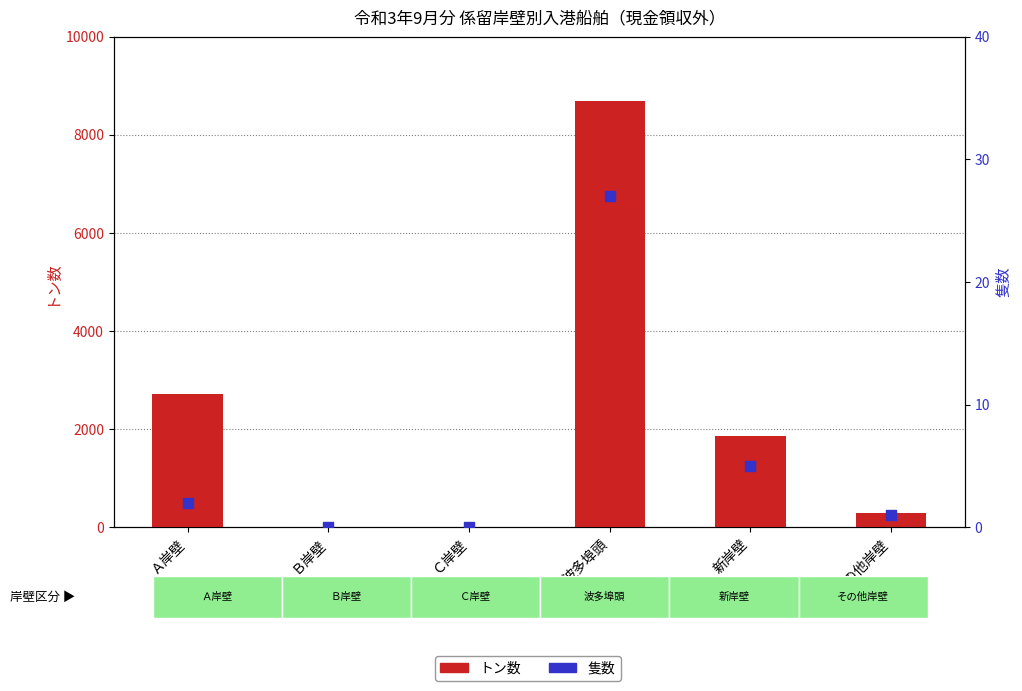

Which series contains the highest Y value?

トン数